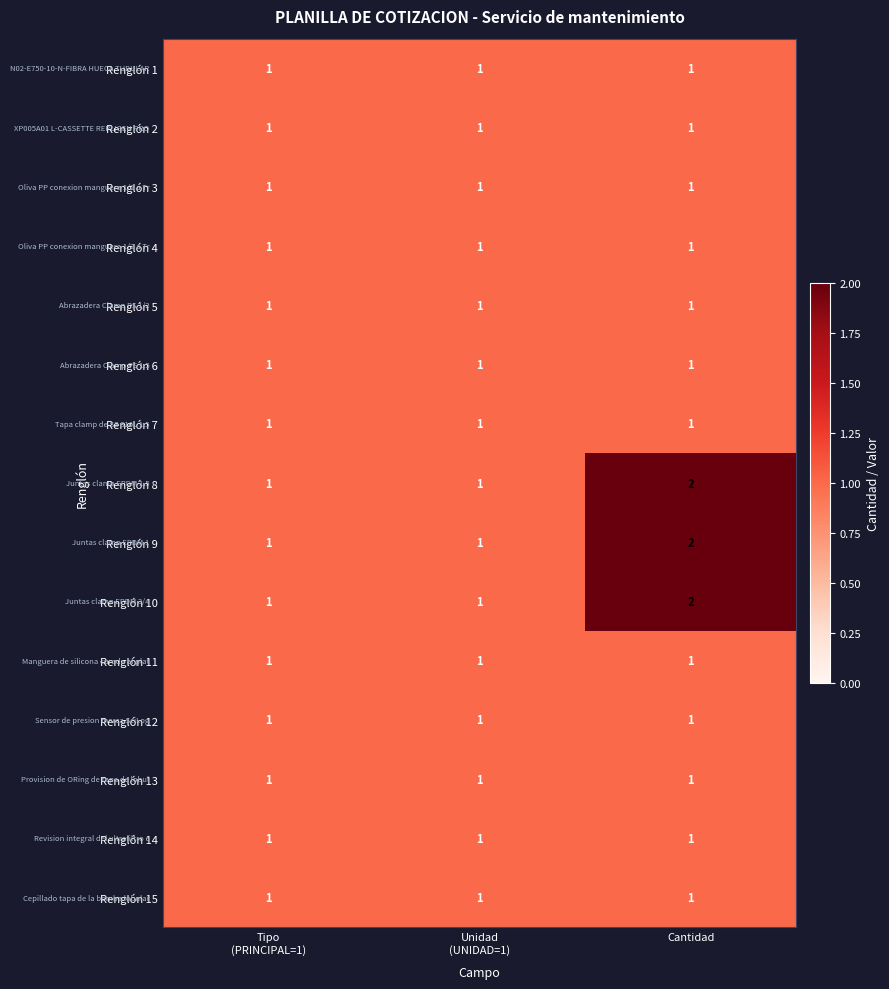

Is it true that Renglón 5 equals 0 at Cantidad?

False